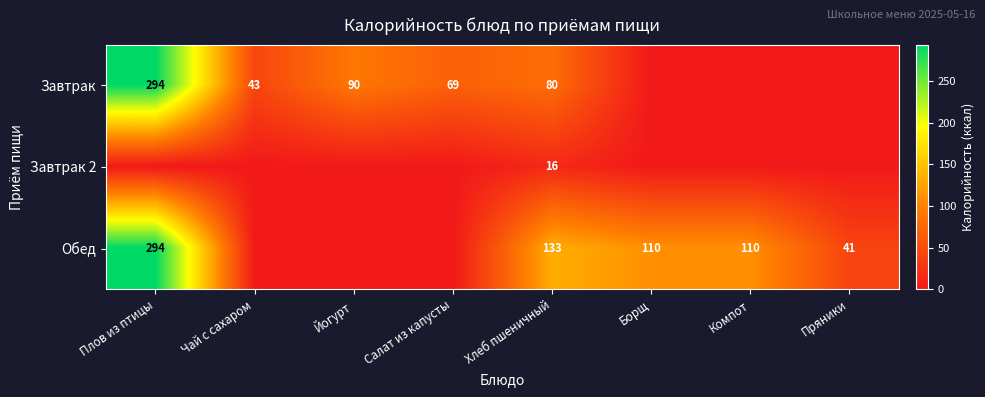

The value of Завтрак at Плов из птицы is 294. True or false?

True